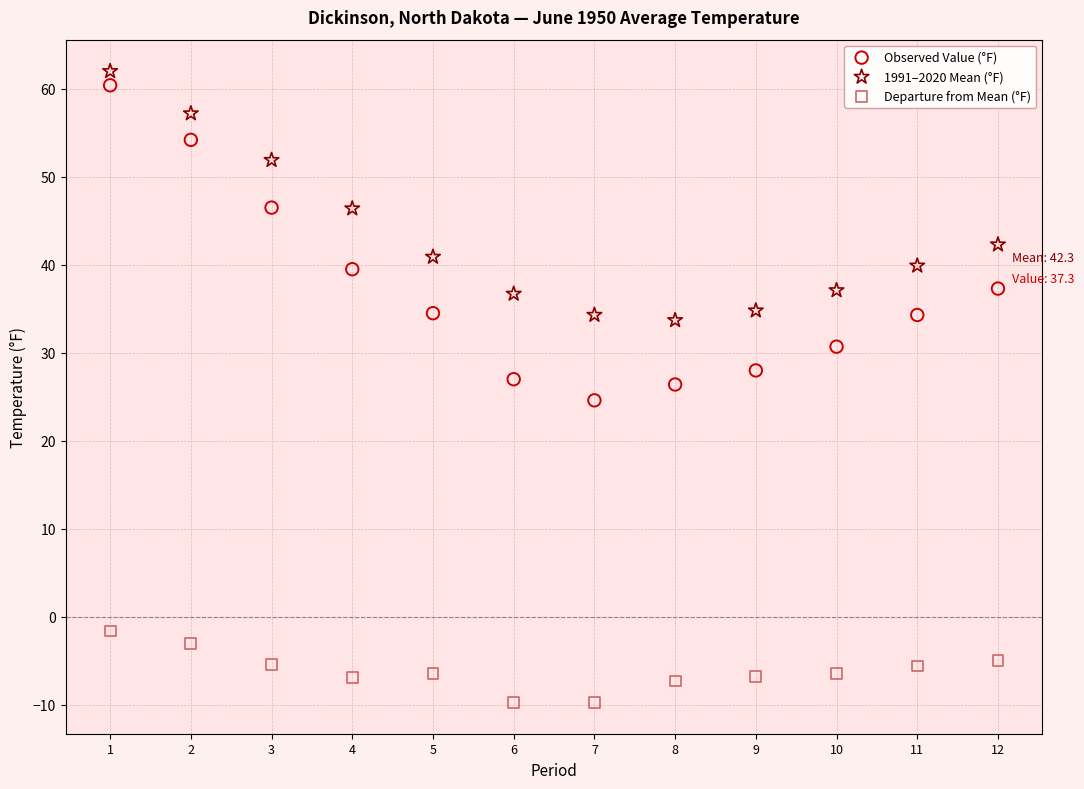

Across all data points, what is the range of X values (max minus min)?

11.0